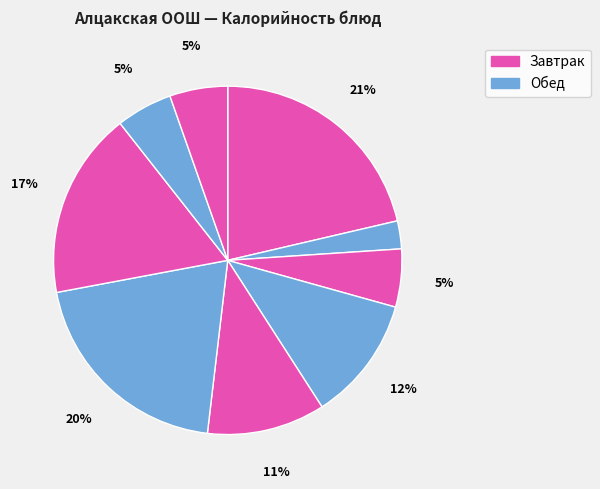

Does any single category account for the majority?

No